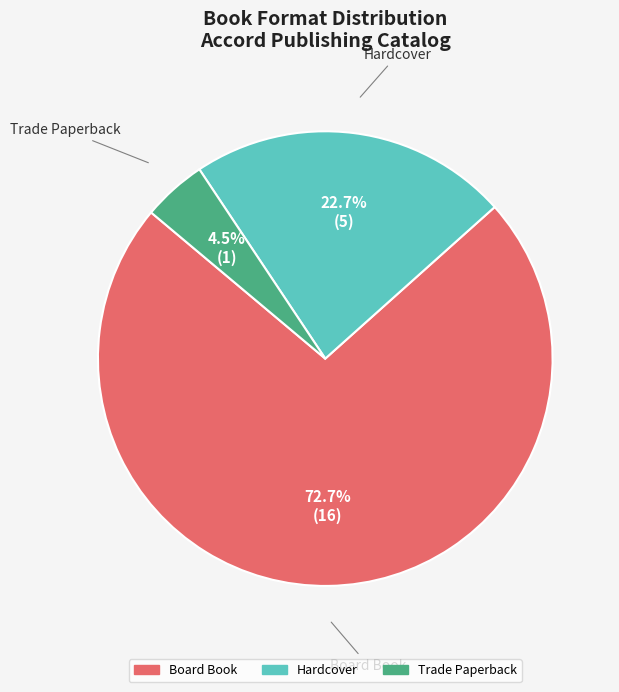

Which category accounts for the majority?

Board Book